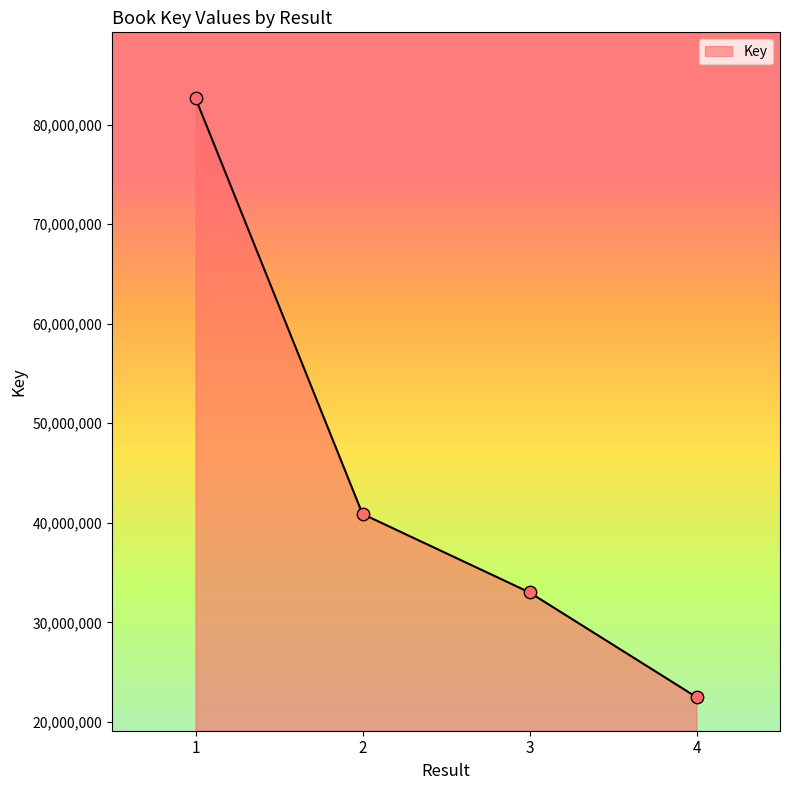

Approximately how many times larger is the value at 4 compared to 1?

0.3